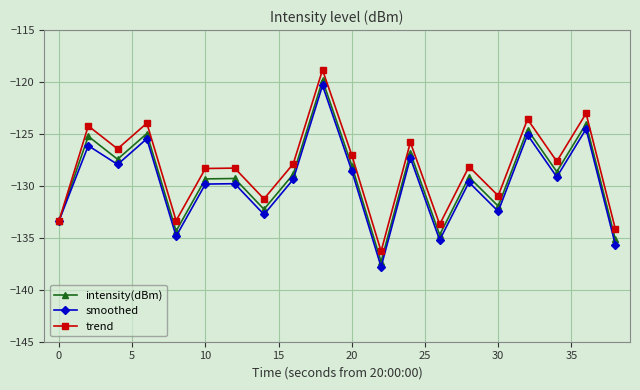

How many interior local valleys does the intensity(dBm) series have?

7